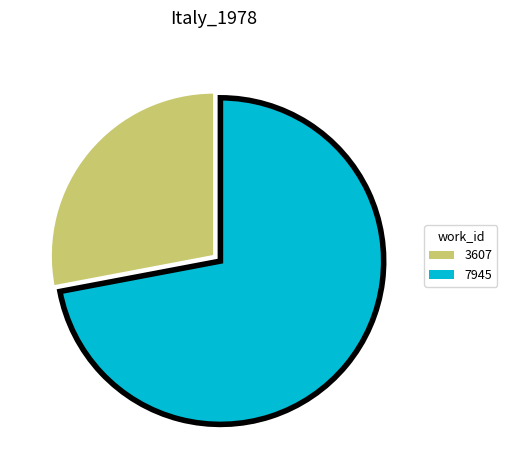

Is it true that 7945 is 61% of the pie?

False